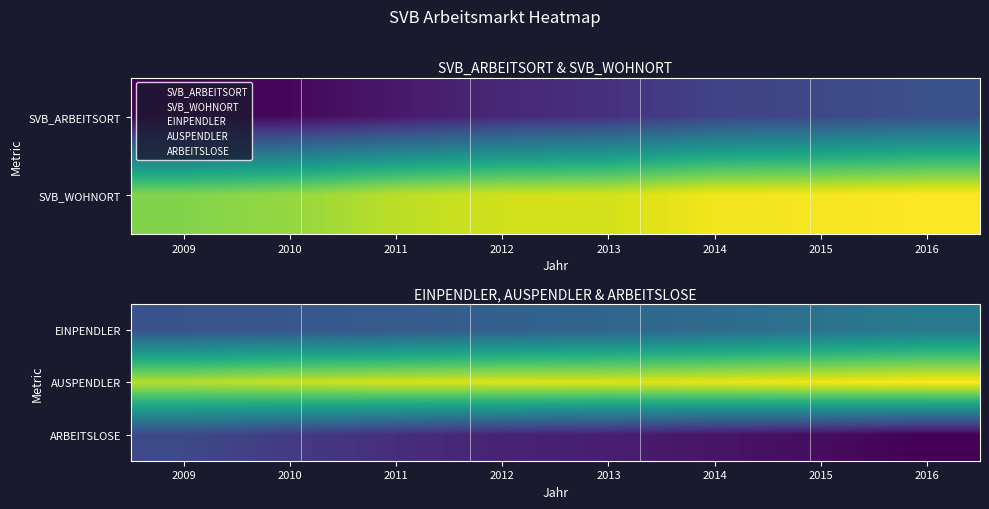

Which category has the lowest value in the AUSPENDLER series?

2009